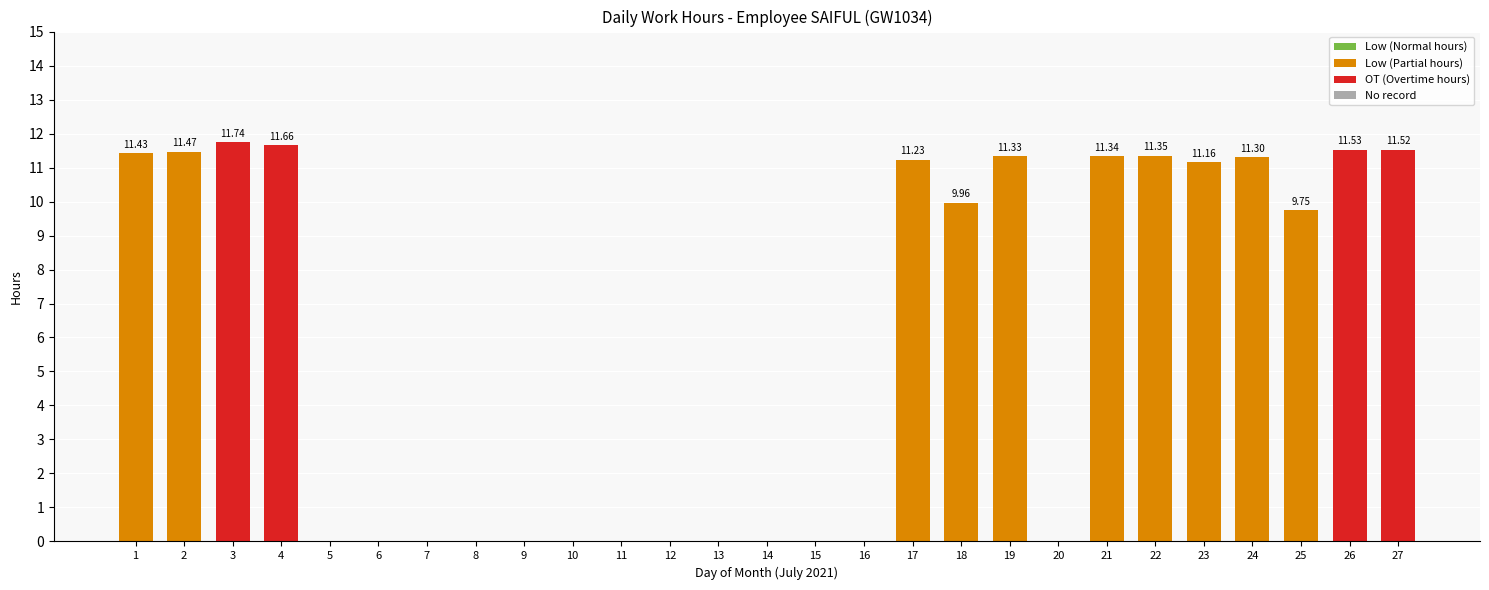

Between 23 and 14, which is larger?

23